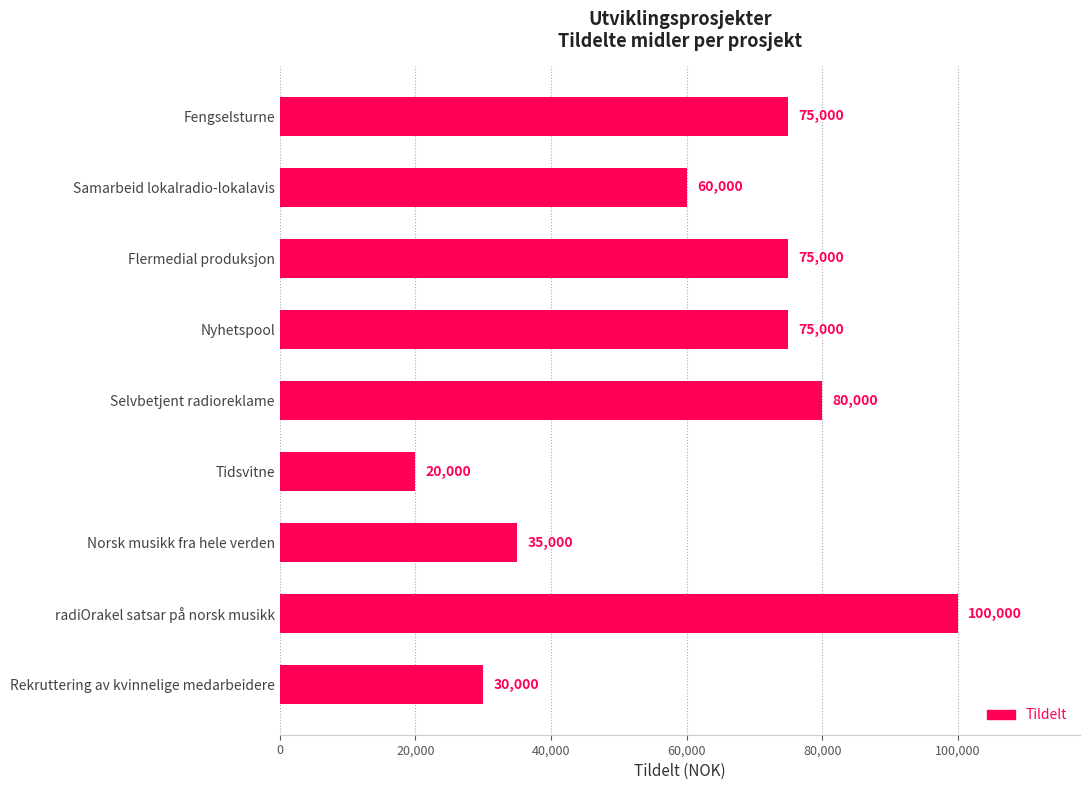

Which label corresponds to the smallest value in the chart?

Tidsvitne